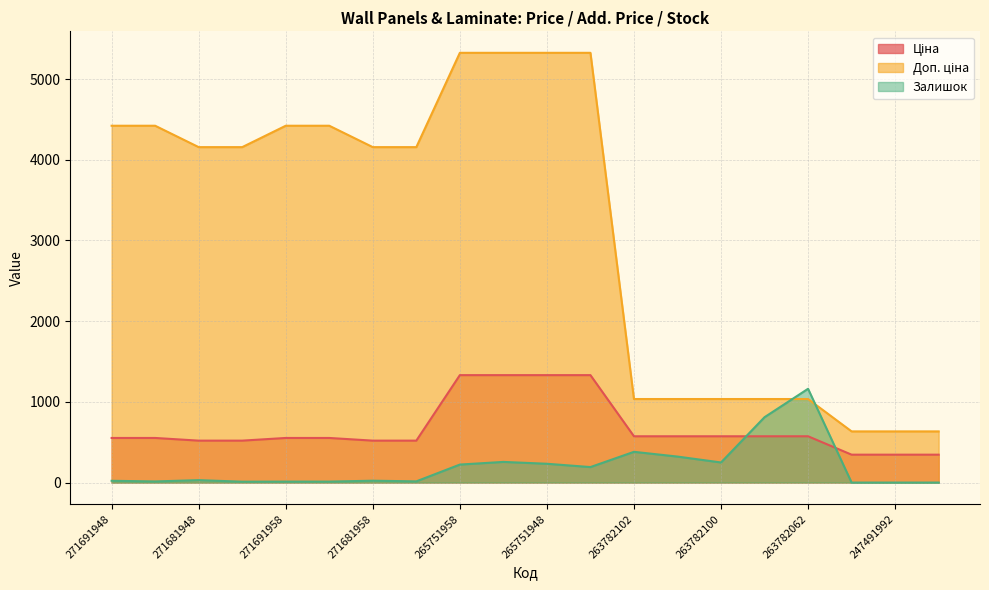

What is the difference between the maximum and second lowest values in the Доп. ціна series?

4690.9